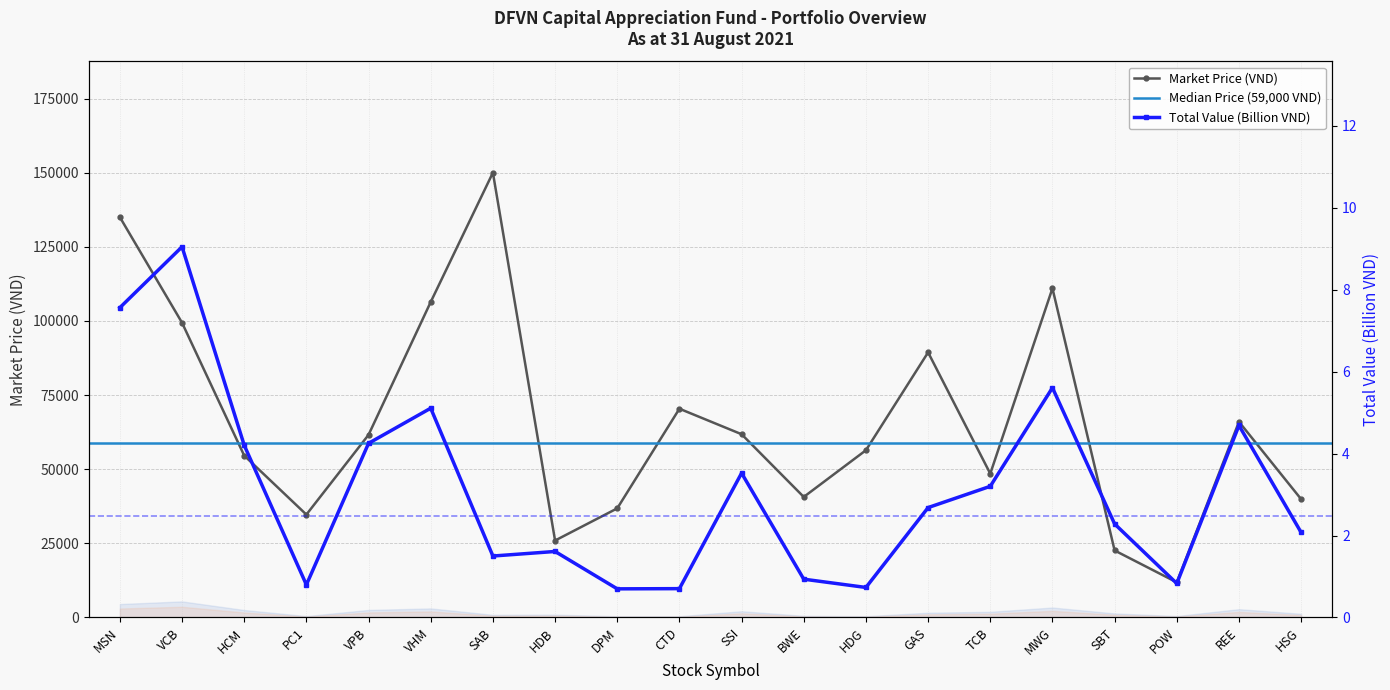

Which has a higher value, MWG or REE?

MWG